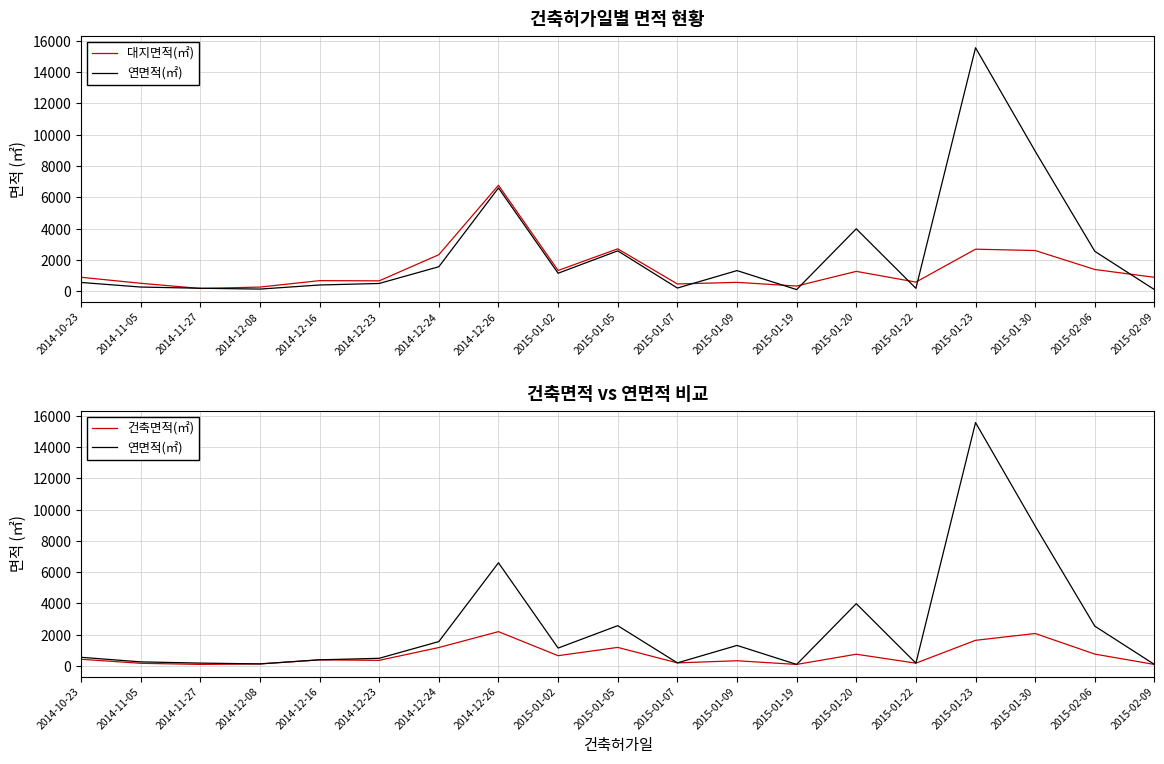

How many lines are shown in the chart?

3